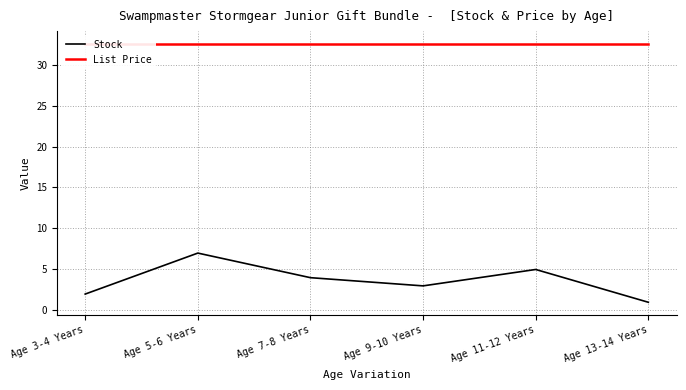

What is the lowest value of the List Price series?

32.5